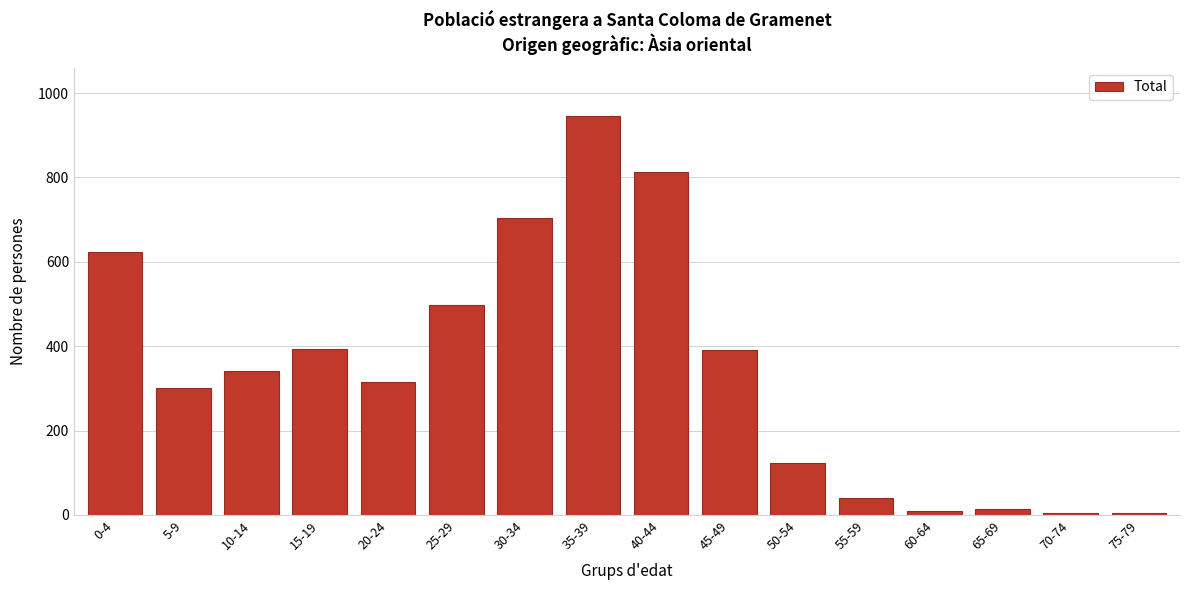

What is the label of the 8th bar from the left?

35-39